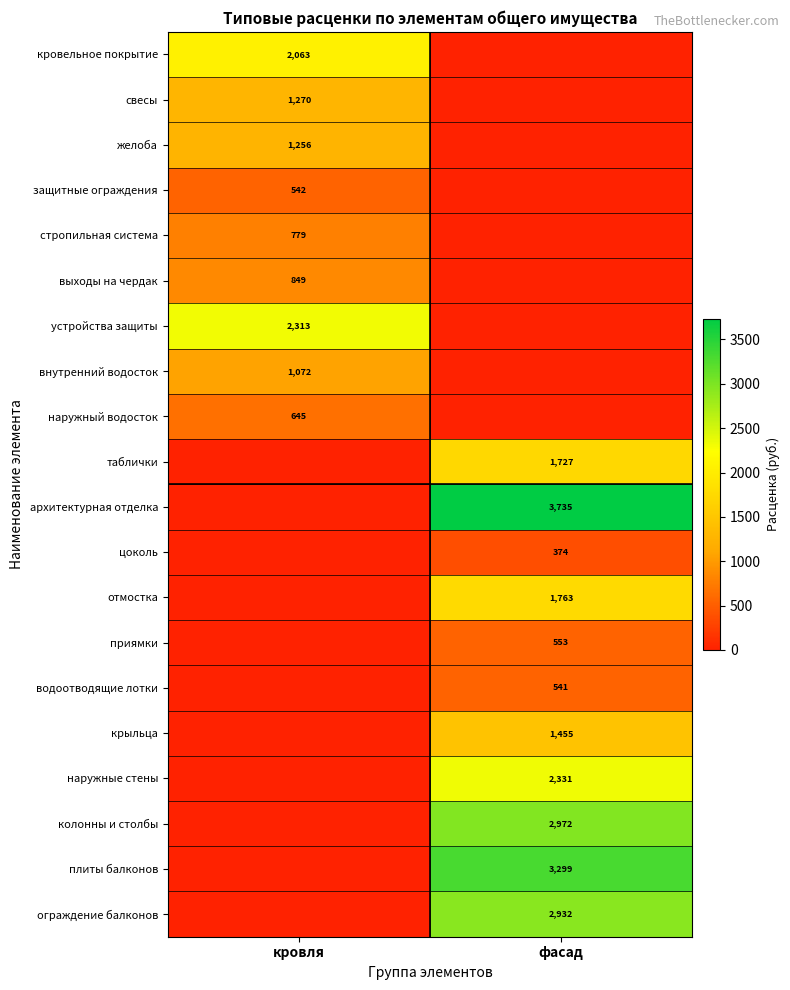

True or false: устройства защиты has a value of 1111 at кровля.

False